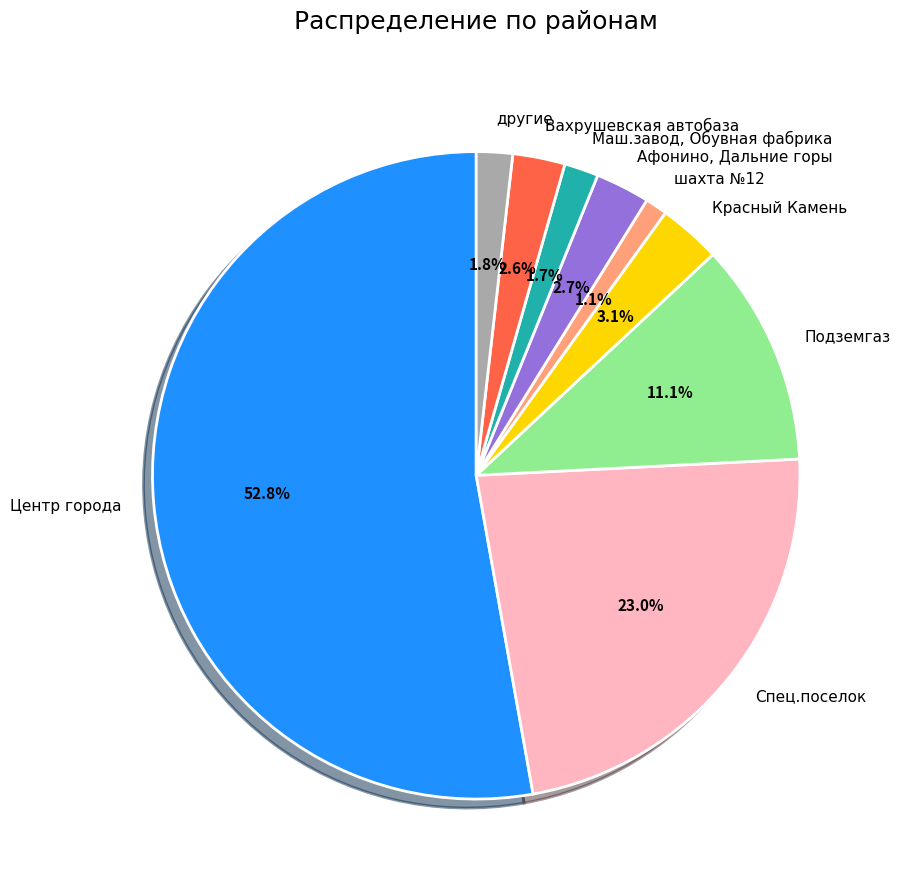

Is it true that Спец.поселок is 34% of the pie?

False